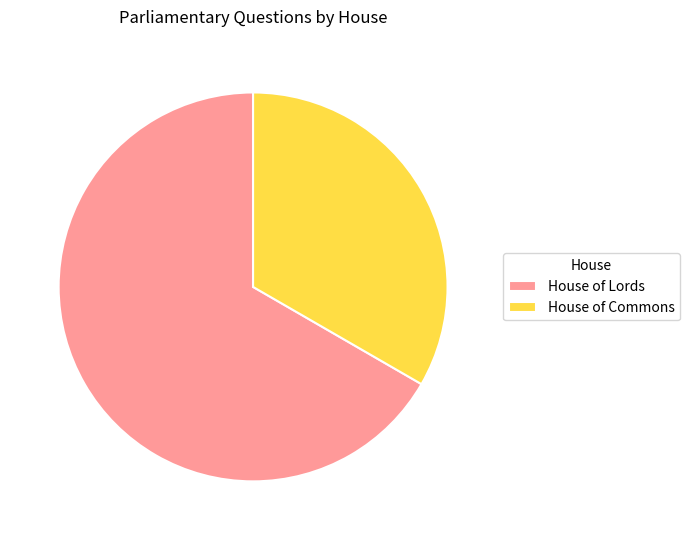

Is there any slice that represents more than half of the pie?

Yes